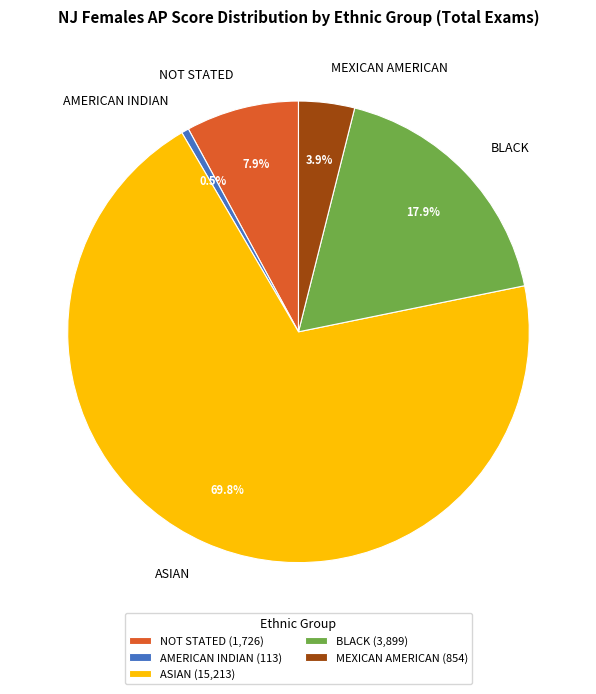

Is the sum of BLACK and AMERICAN INDIAN greater than half?

No